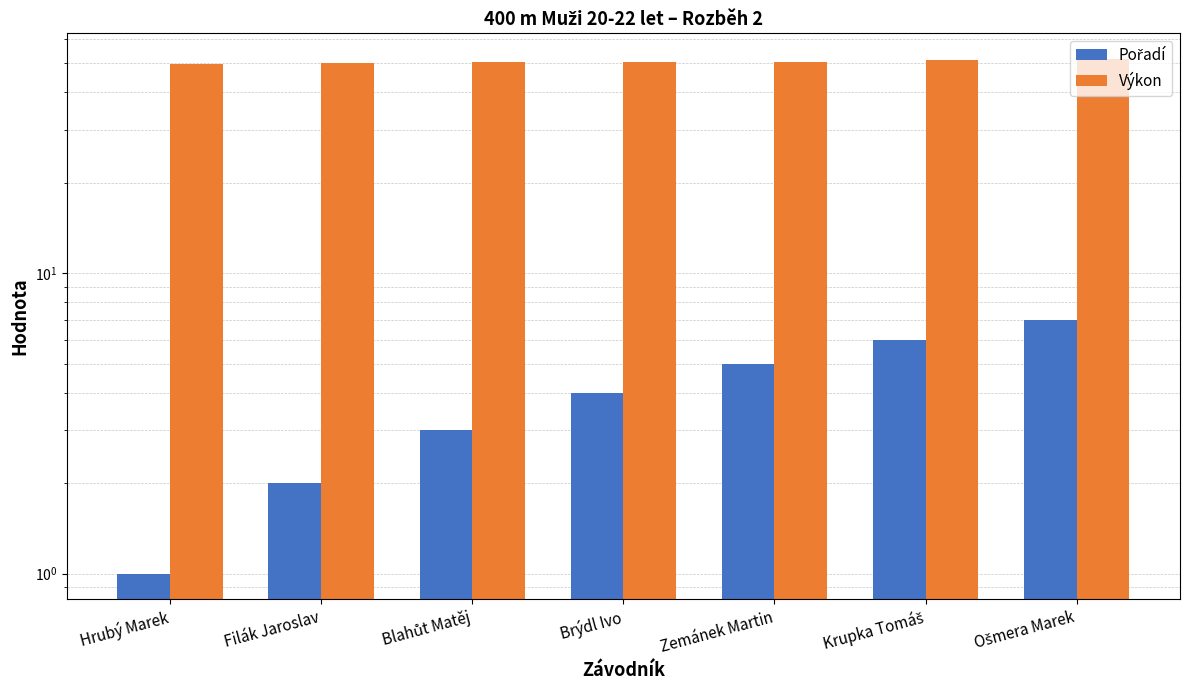

What is the difference between the maximum and second lowest values in the Výkon series?

1.6